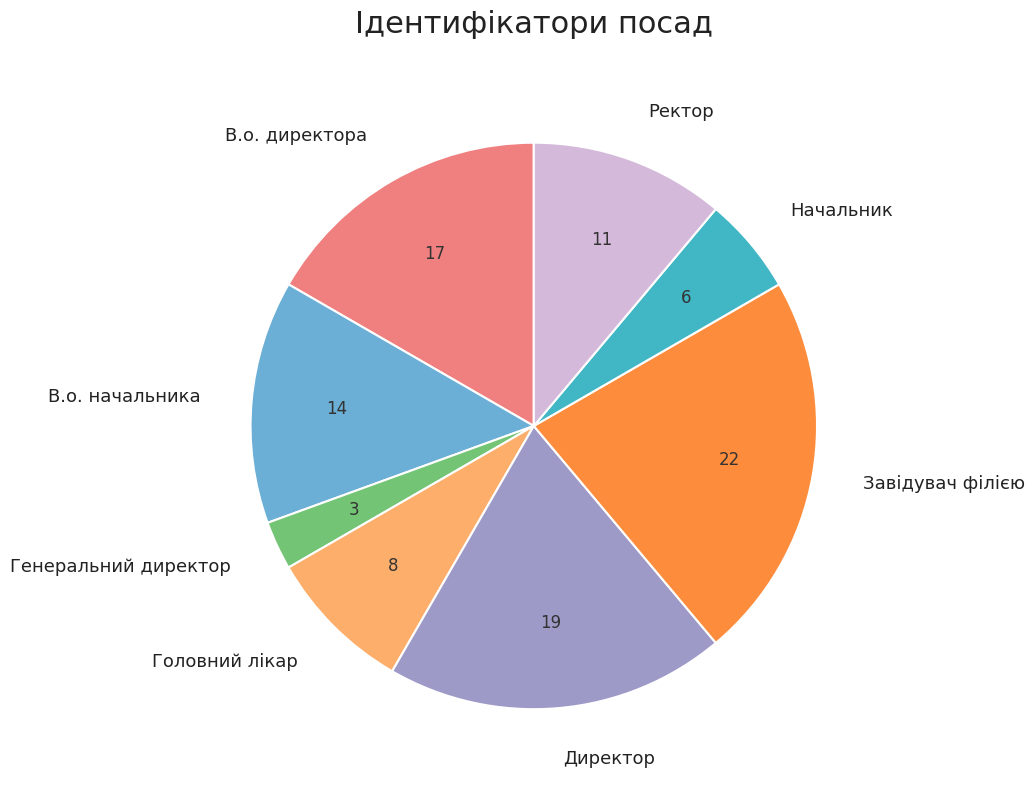

Count the number of slices in the pie.

8